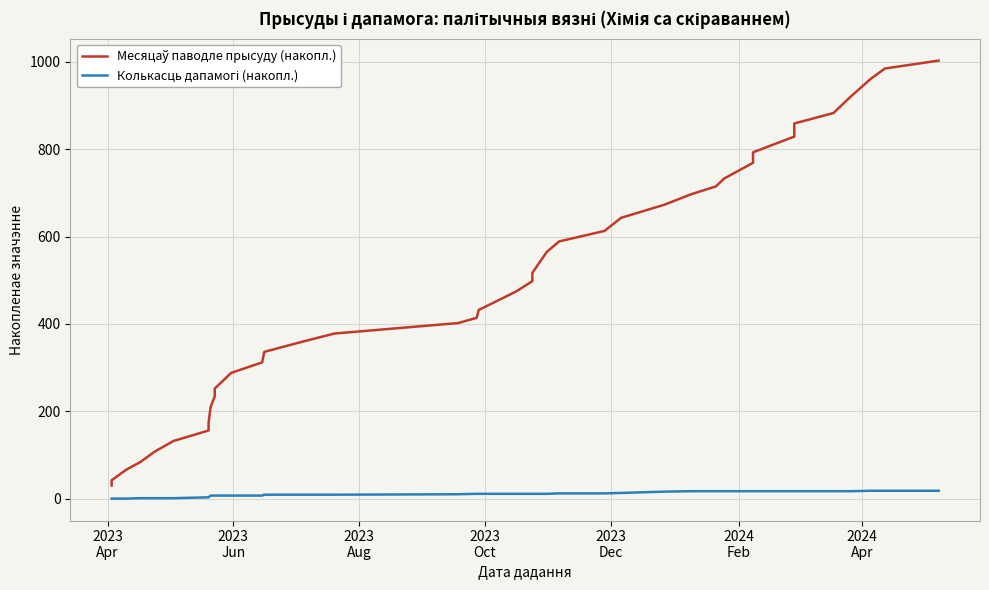

What is the maximum value for Колькасць дапамогі (накопл.)?

18